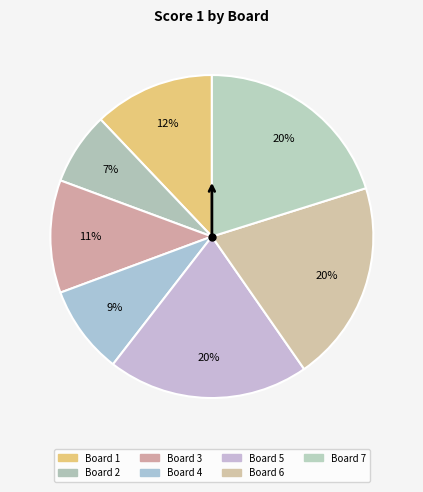

Count the number of slices in the pie.

7